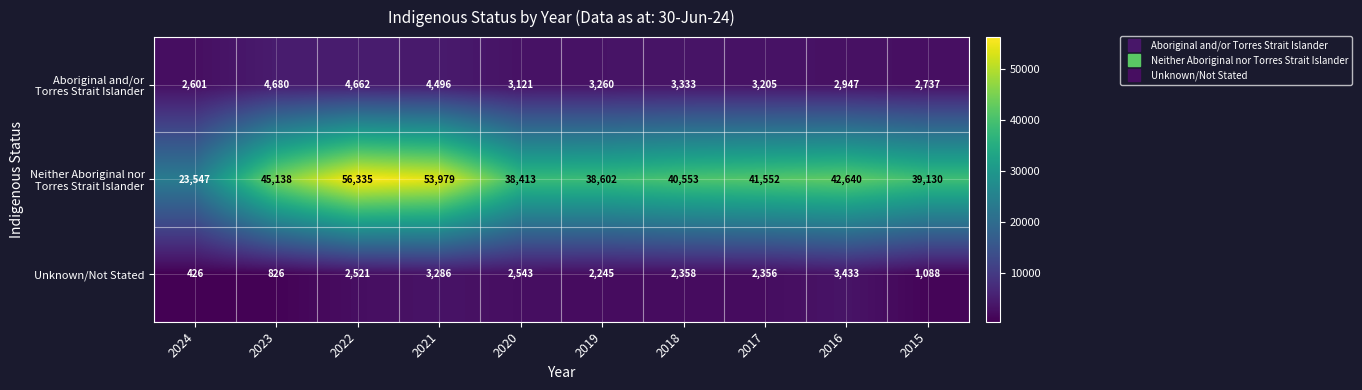

What is the difference between the highest and lowest values at 2024?

23121